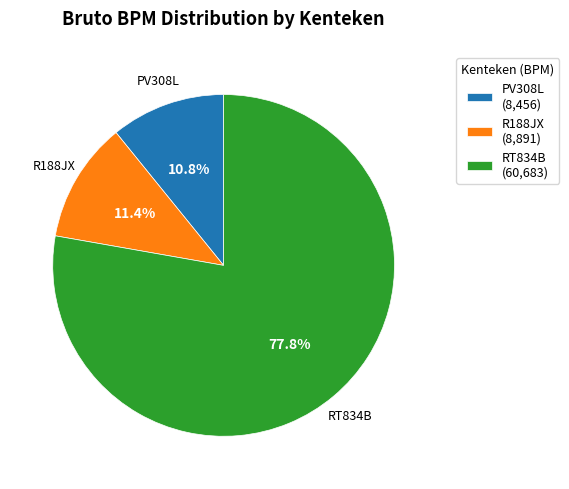

Does RT834B represent more than half of the total?

Yes